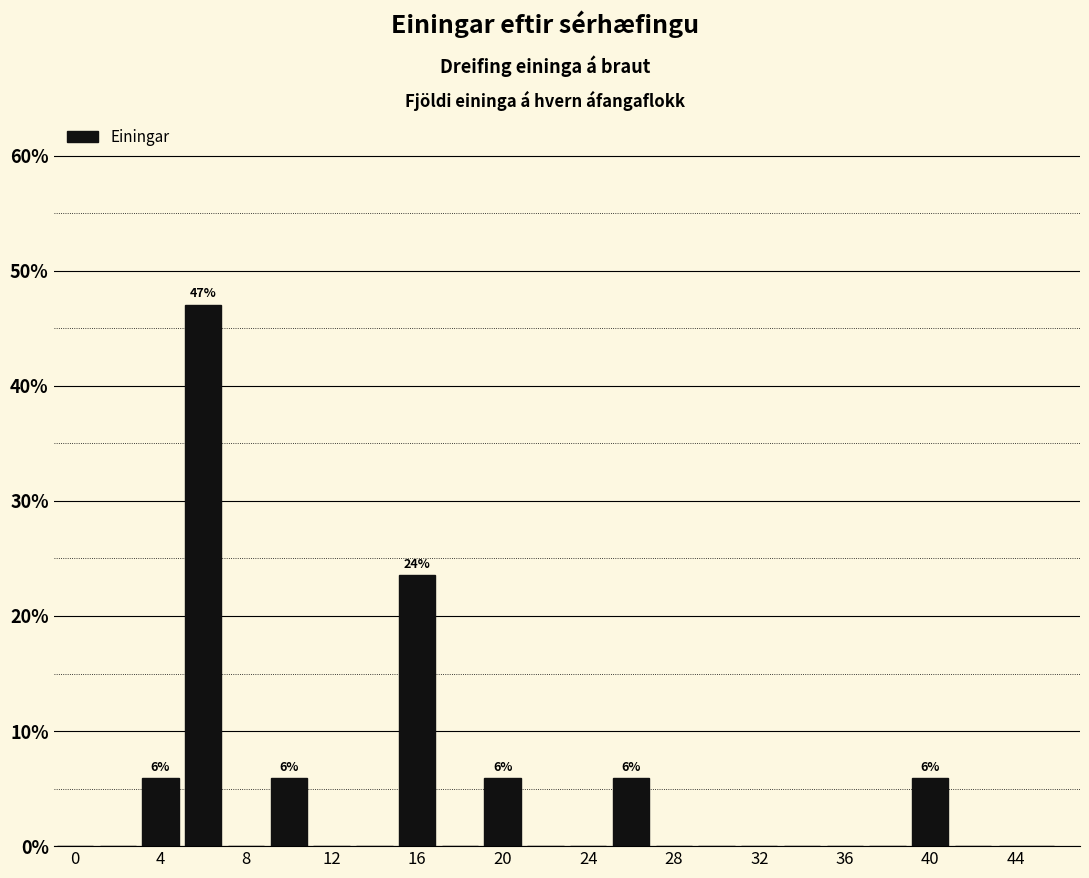

Over which range of the x-axis is the bar tallest?

5 to 7